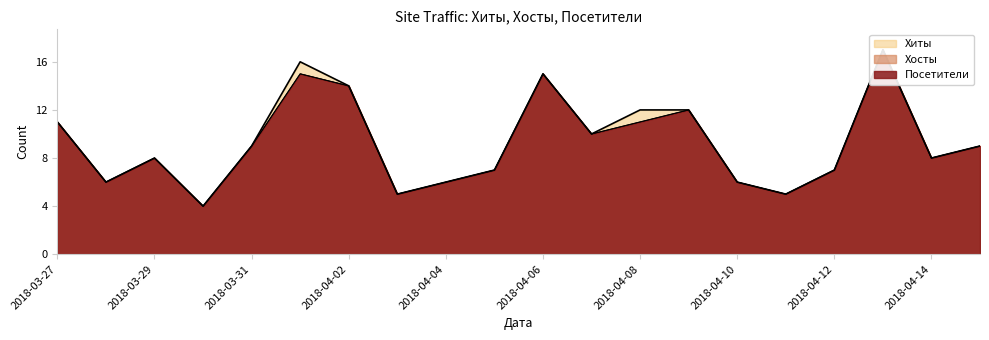

Rank the series by their maximum value, from highest to lowest.

Хиты, Хосты, Посетители